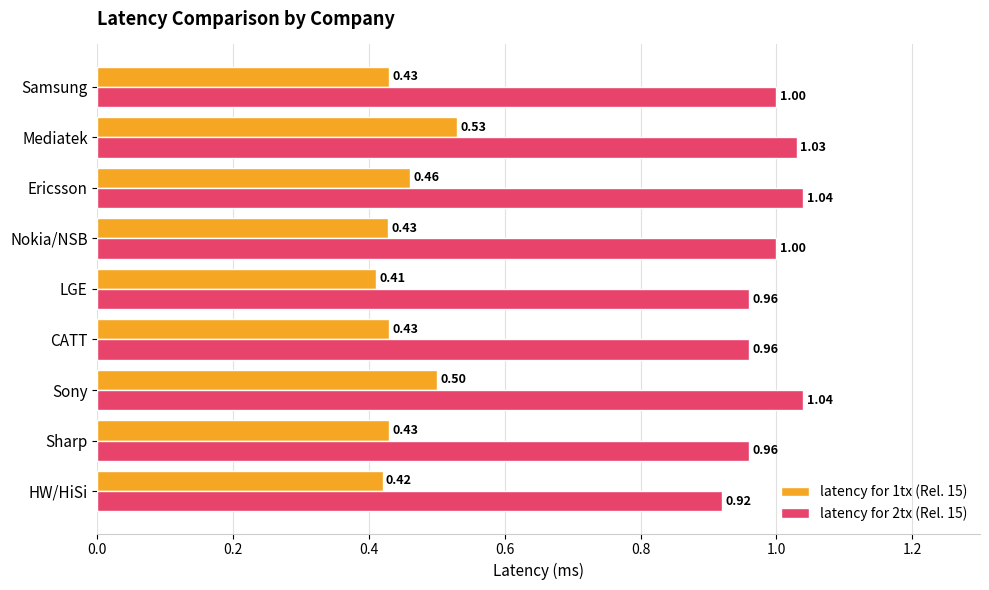

How many distinct data groups are displayed?

2